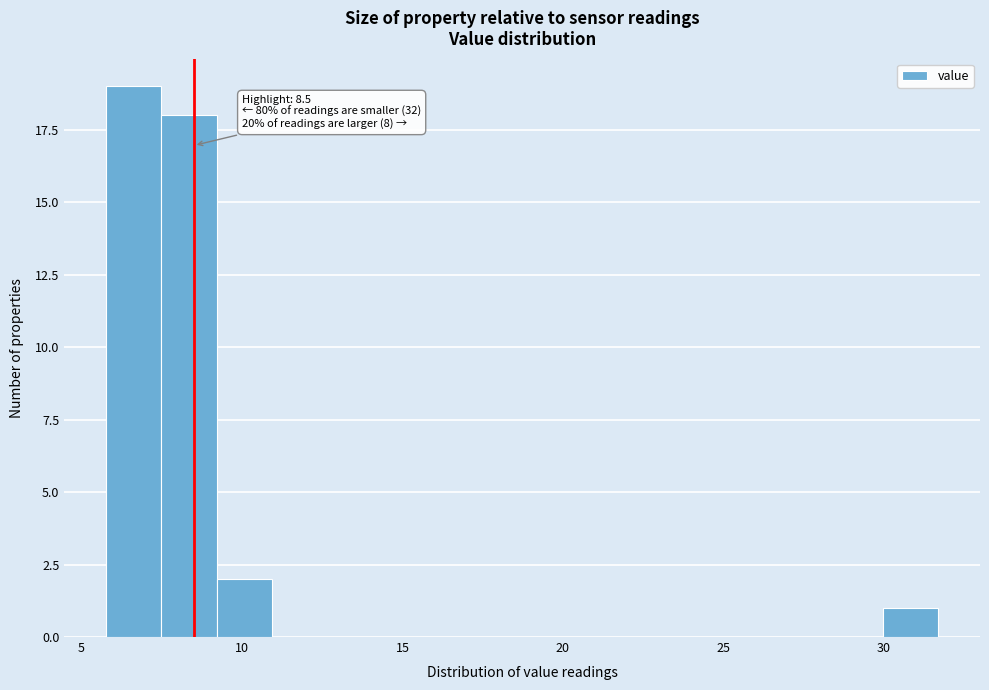

Read against the x-axis, roughly where is the centre of the tallest bar?

6.5